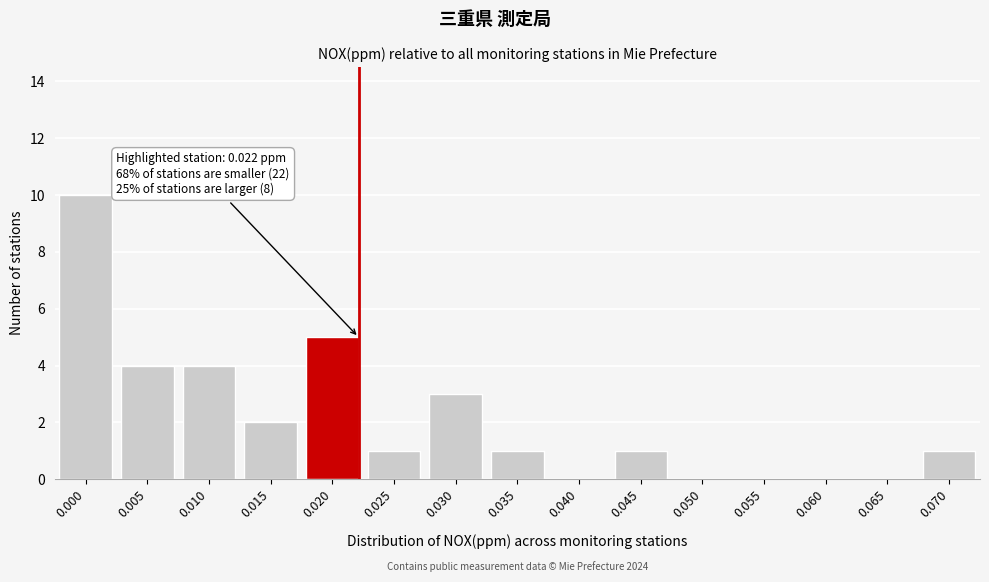

Reading left to right, transcribe all the data shown in this chart.

0.000=10	0.005=4	0.010=4	0.015=2	0.020=5	0.025=1	0.030=3	0.035=1	0.040=0	0.045=1	0.050=0	0.055=0	0.060=0	0.065=0	0.070=1